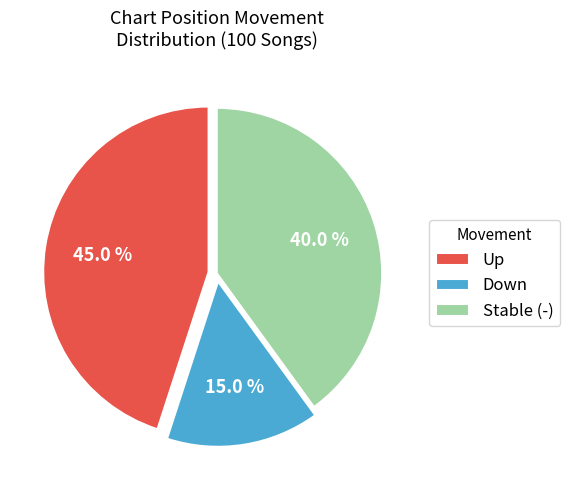

Which has a higher value, Up or Down?

Up